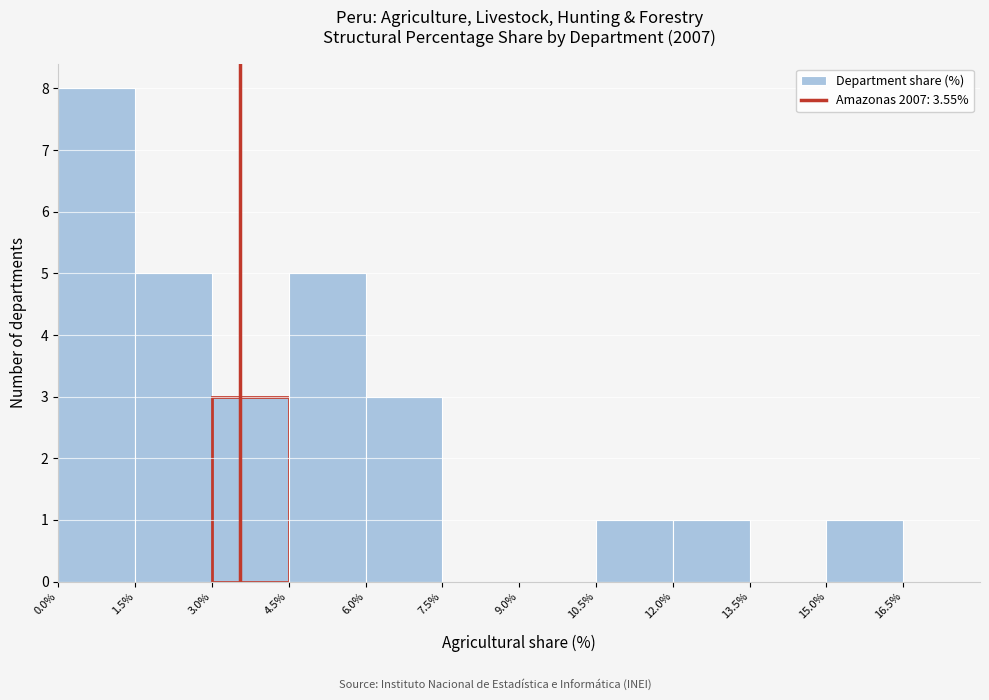

Which range on the x-axis has the tallest bar?

0.0% to 1.5%